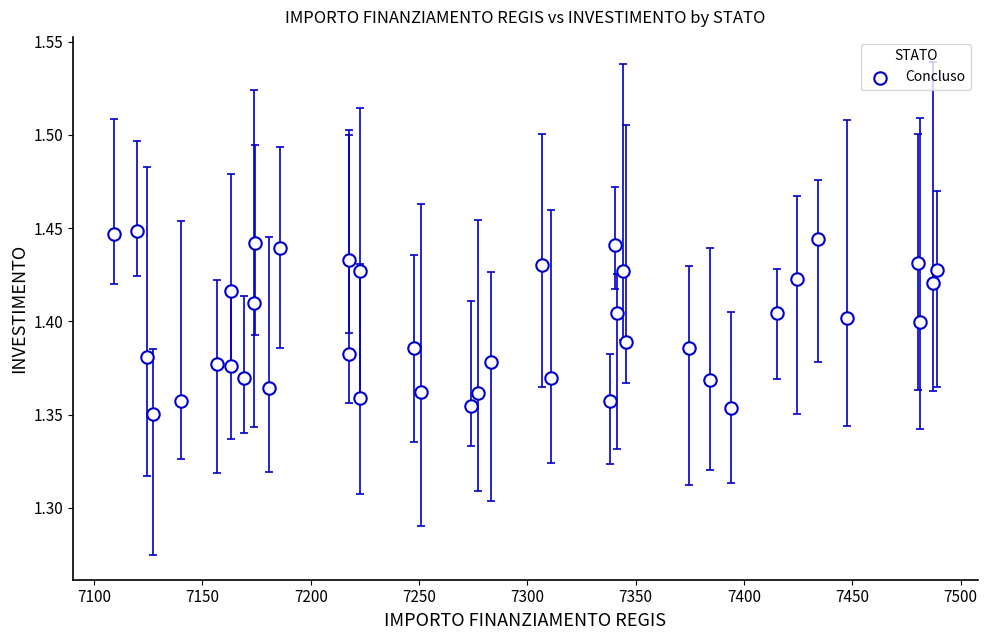

What is the range of X values (max minus min)?

379.7